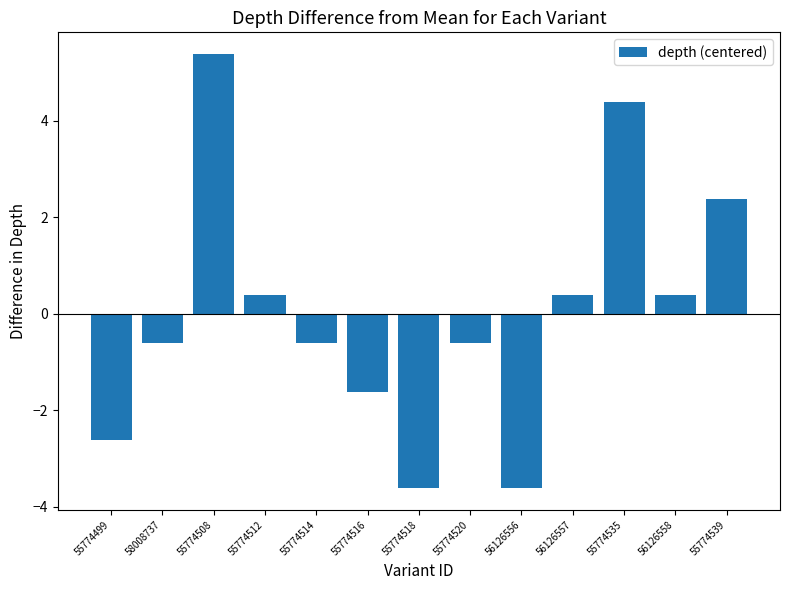

What is the sum of the values at 55774518 and 56126558?

-3.2